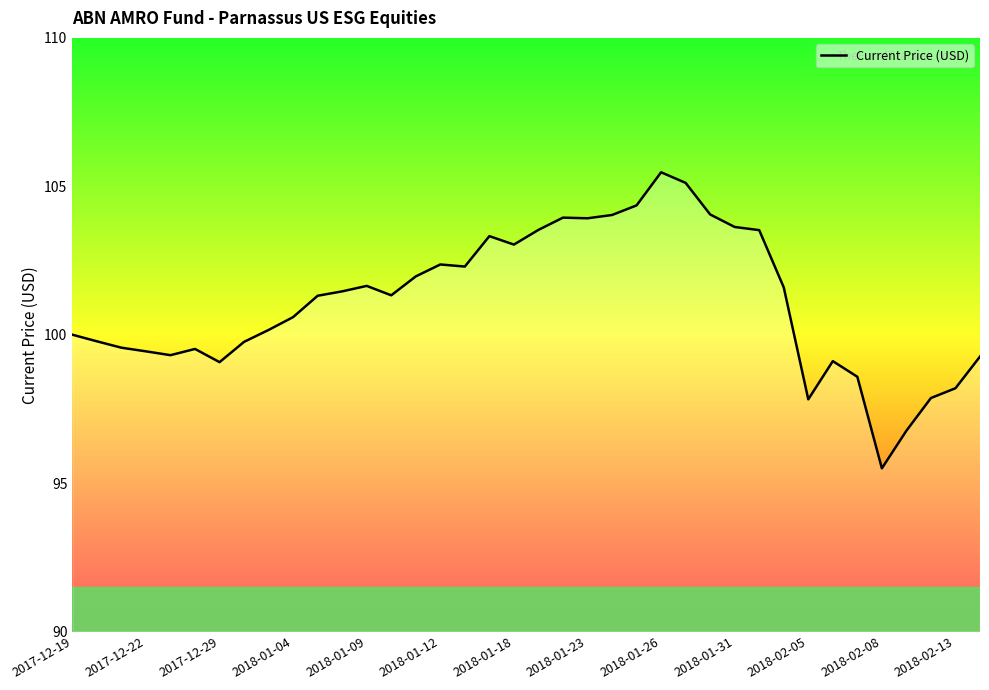

What is the difference between the maximum and minimum values?

10.0